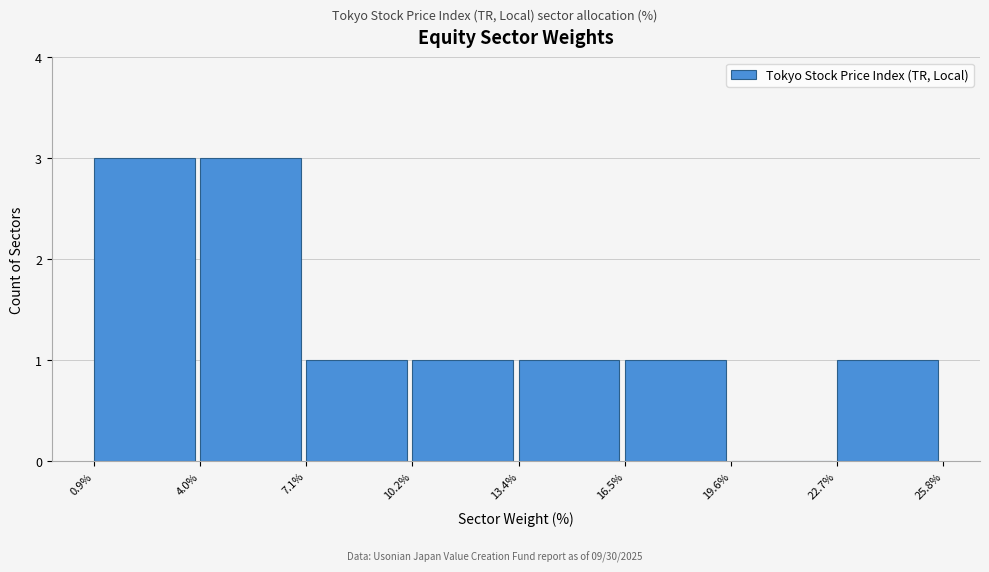

Reading left to right, transcribe this chart: for each bar, give the range it covers on the x-axis and its height. The values are not printed on the chart, so give them approximately, as read against the axis.

0.9% to 4.0%: 3
4.0% to 7.1%: 3
7.1% to 10.2%: 1
10.2% to 13.4%: 1
13.4% to 16.5%: 1
16.5% to 19.6%: 1
19.6% to 22.7%: 0
22.7% to 25.8%: 1